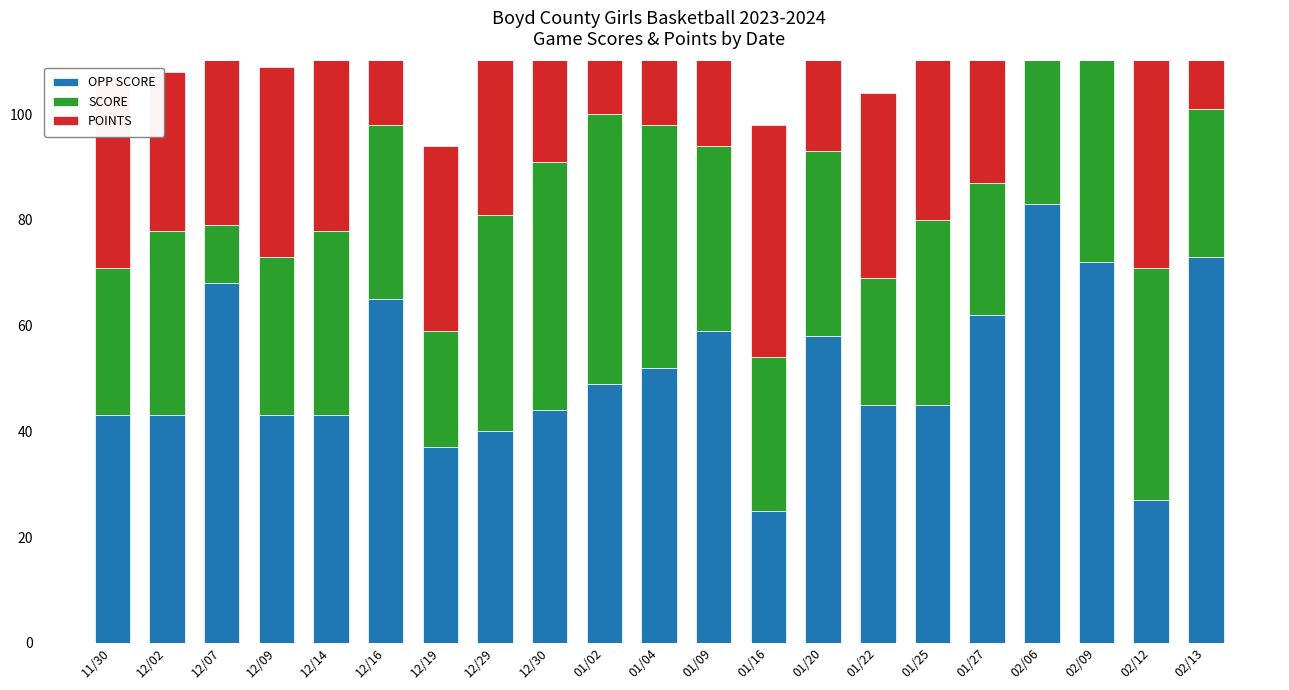

Which has a higher value, 01/16 or 01/25?

01/25